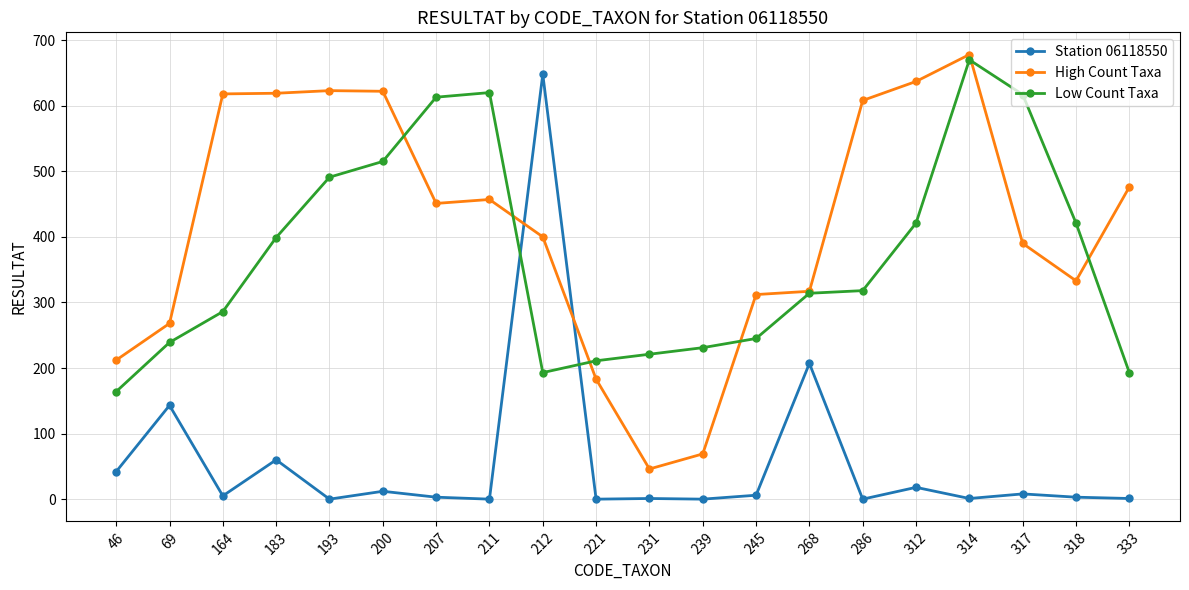

In High Count Taxa, how many points are higher than both neighbors (excluding endpoints)?

3